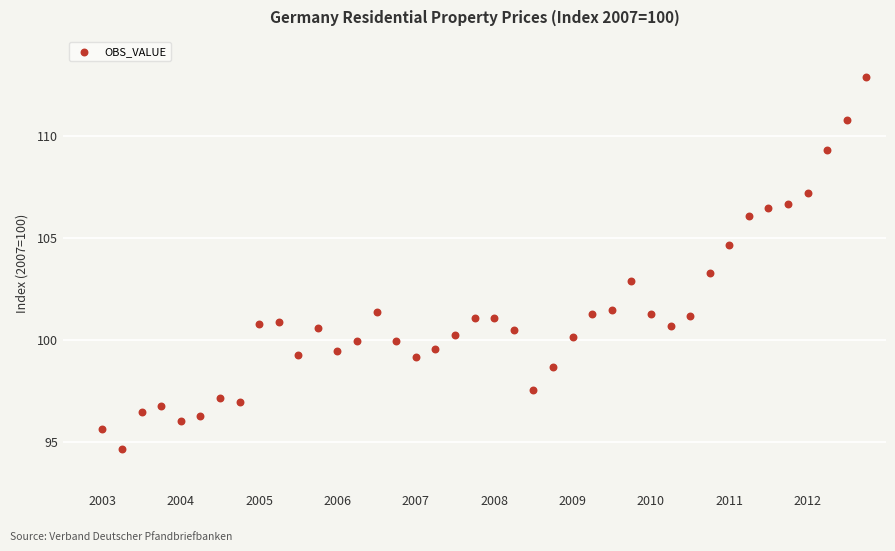

What is the range of X values (max minus min)?

9.8